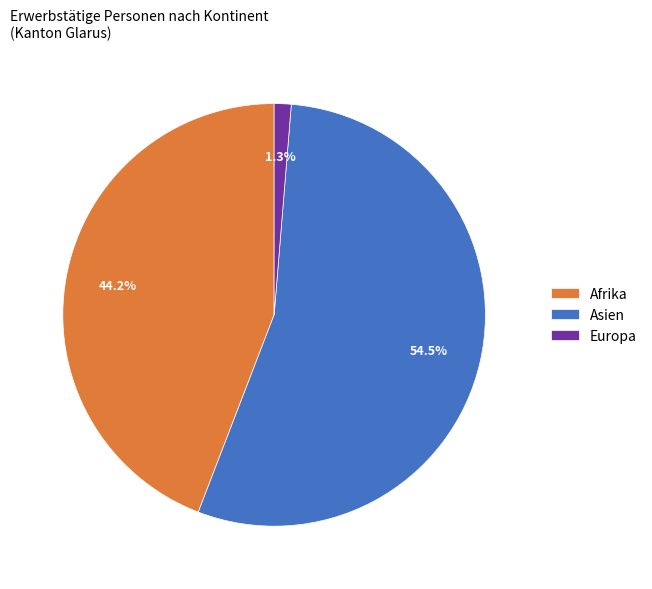

Which category has the biggest portion of the pie?

Asien